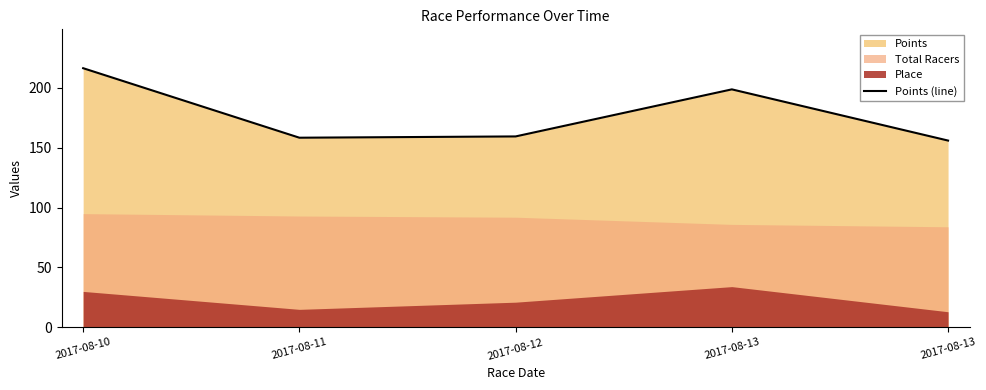

What is the maximum value shown in the chart?

216.5